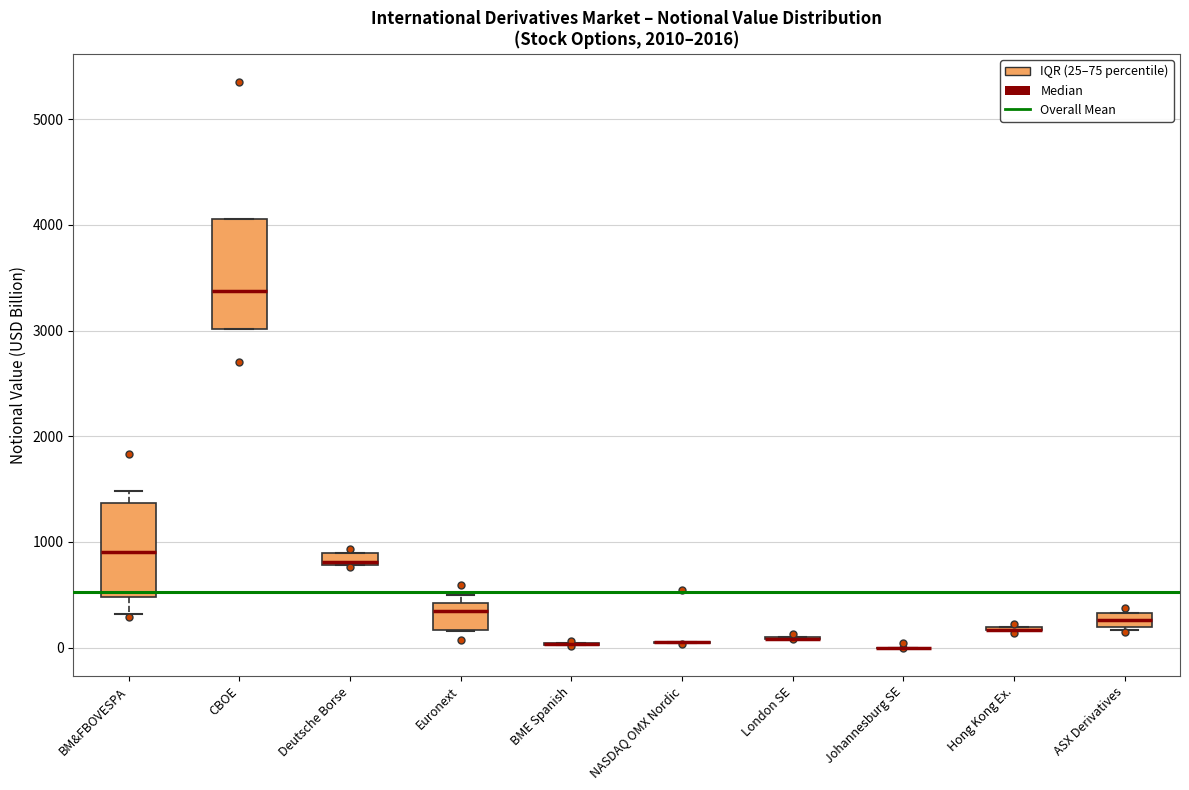

Which box is the tallest, from its lower edge to its upper edge?

CBOE